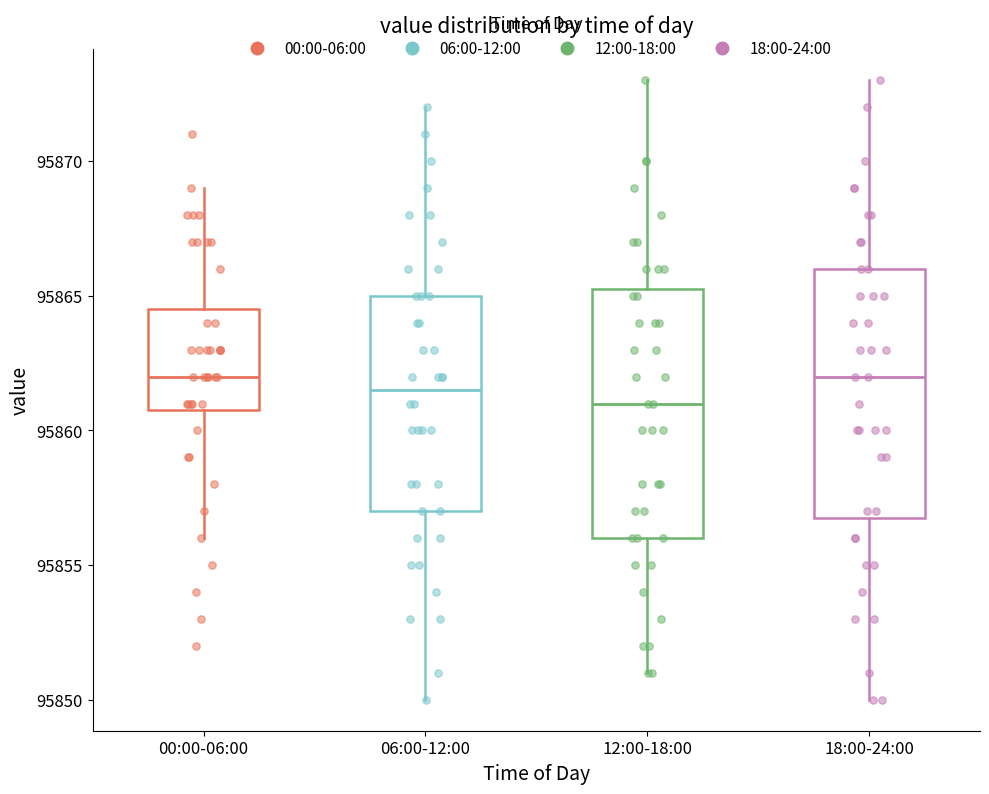

Reading left to right, transcribe this box plot: for each box, give where its median line is, the range the box spans, and where its two whiskers end, as read against the y-axis. The values are not printed on the chart, so give them approximately, as read against the axis.

00:00-06:00: median 95862.0, box 95861.0 to 95864.5, whiskers 95856.0 to 95869.0
06:00-12:00: median 95861.5, box 95857.0 to 95865.0, whiskers 95850.0 to 95872.0
12:00-18:00: median 95861.0, box 95856.0 to 95865.5, whiskers 95851.0 to 95873.0
18:00-24:00: median 95862.0, box 95857.0 to 95866.0, whiskers 95850.0 to 95873.0